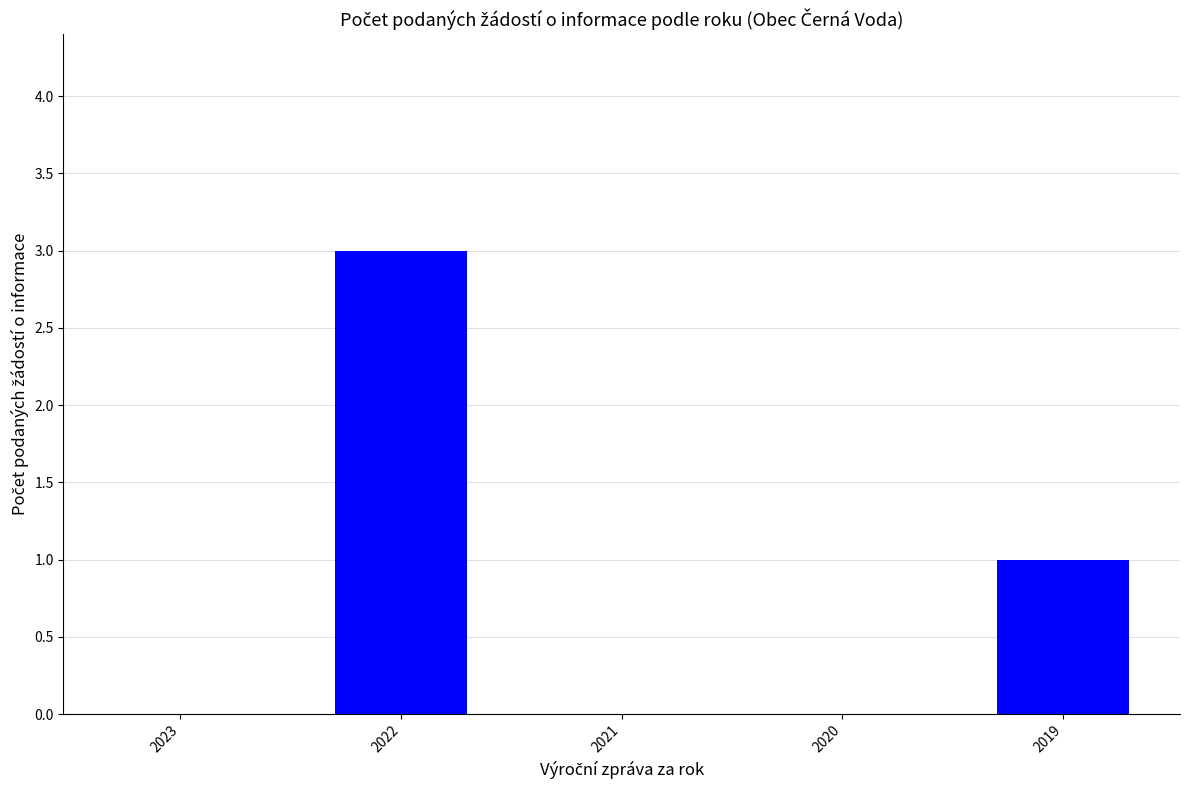

What is the greatest value displayed?

3